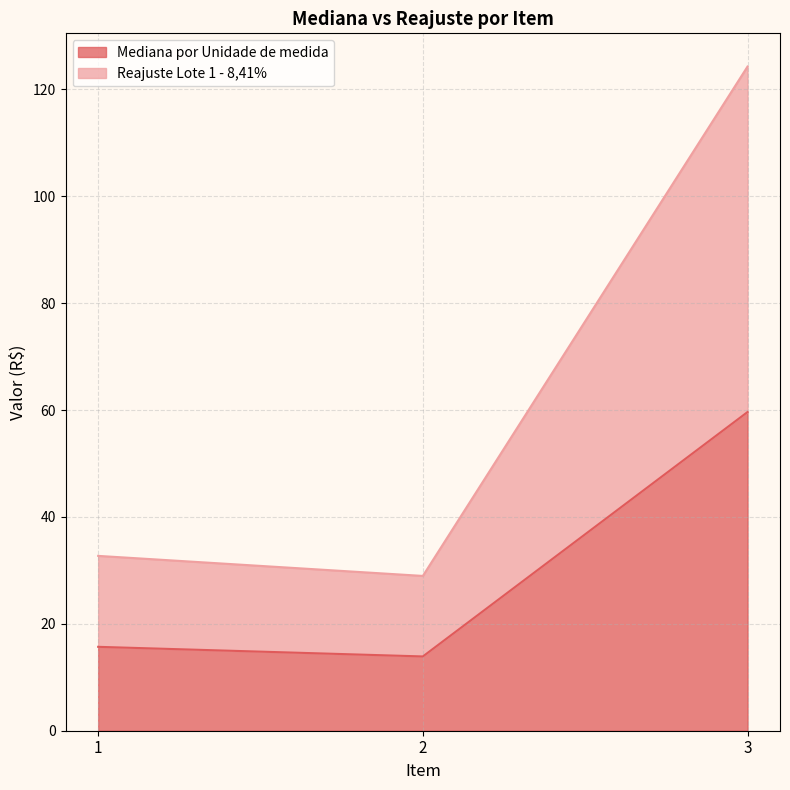

What is the total value across all series at 2?

29.0